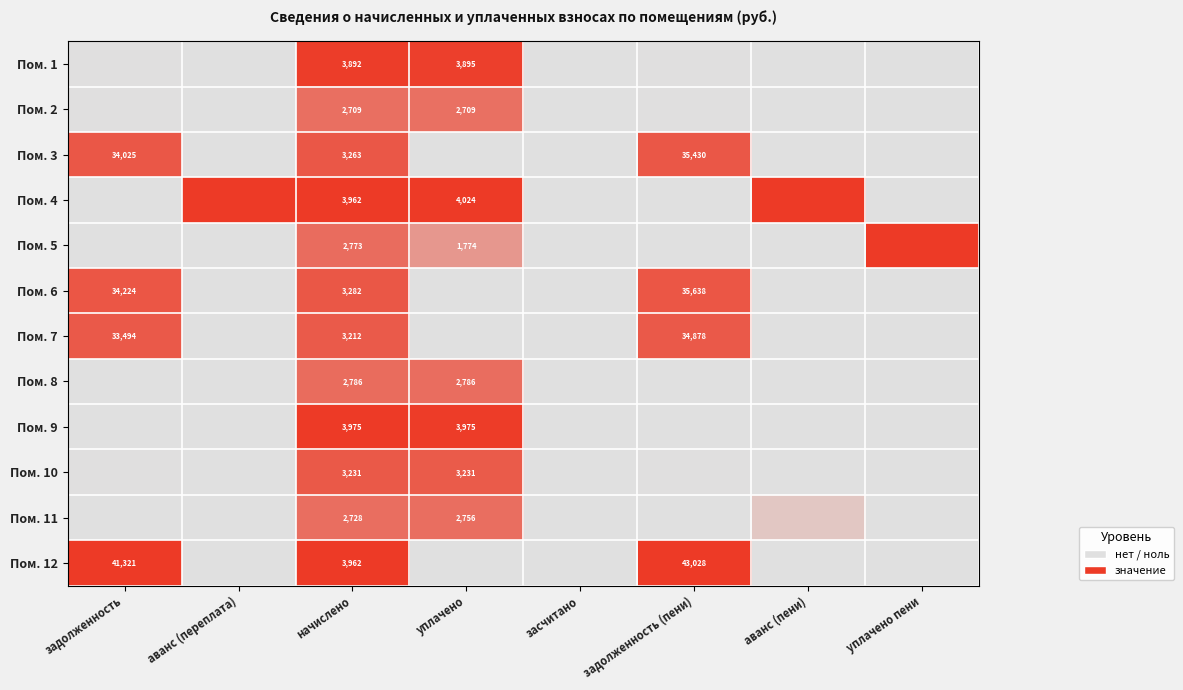

Rank the categories by Пом. 5 value from highest to lowest.

уплачено пени, начислено, уплачено, задолженность, аванс (переплата), засчитано, задолженность (пени), аванс (пени)